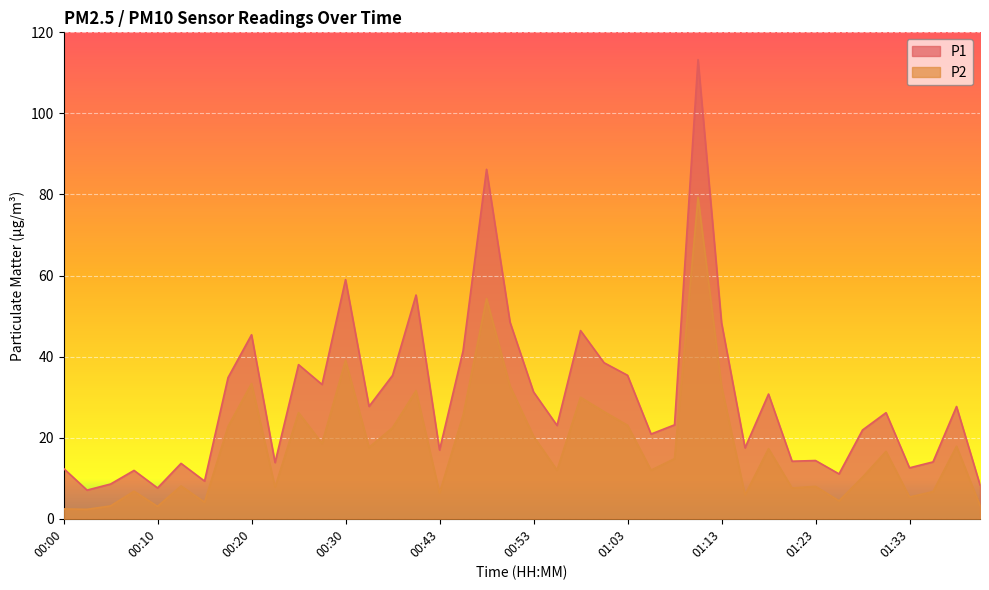

Is the value of P2 at 01:16 greater than the value of P1 at 01:16?

No